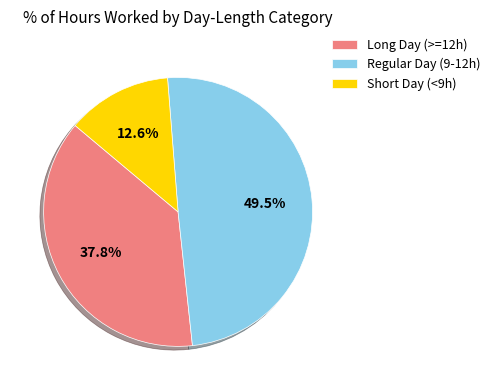

To the nearest percent, what is the difference between the largest and smallest slice percentages?

37%